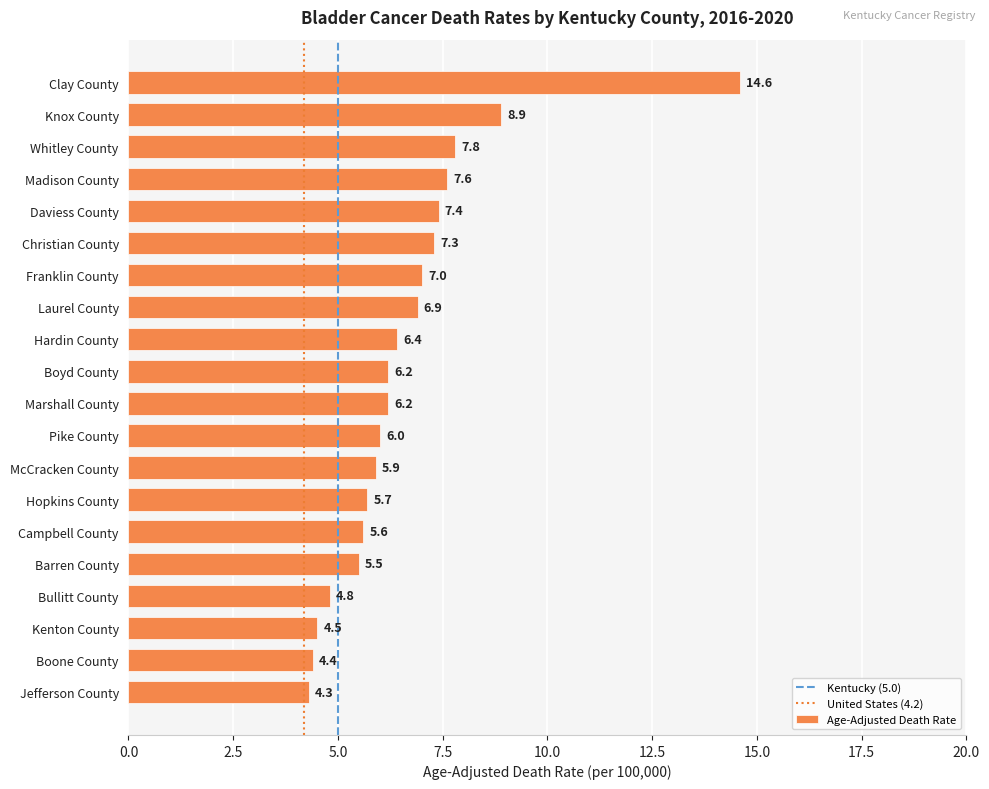

At which label is the value closest to 9?

Knox County